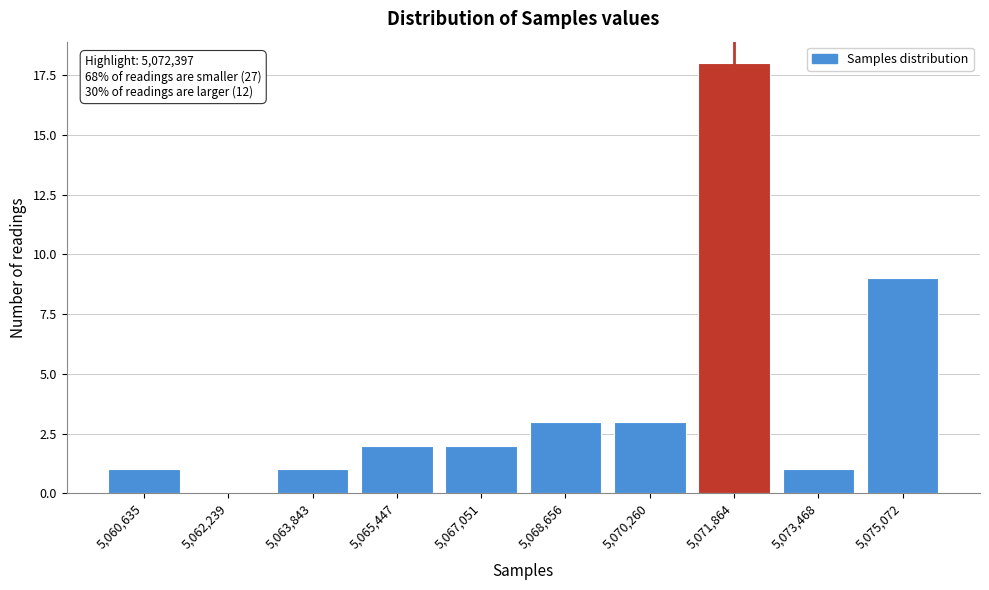

Reading left to right, list all the values displayed in this chart.

5,060,635=1	5,062,239=0	5,063,843=1	5,065,447=2	5,067,051=2	5,068,656=3	5,070,260=3	5,071,864=18	5,073,468=1	5,075,072=9